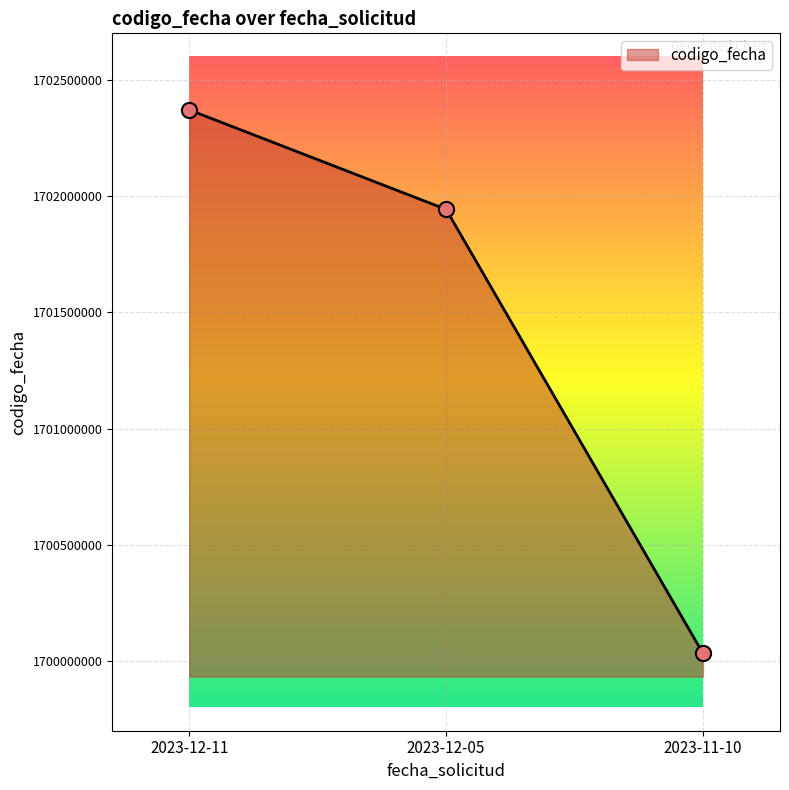

Which has a higher value, 2023-12-05 or 2023-12-11?

2023-12-11